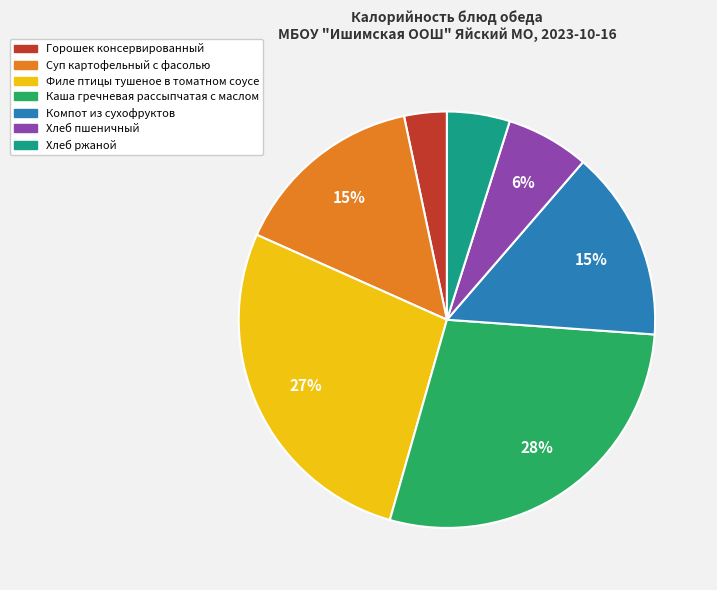

What is the ratio of the value at Горошек консервированный to the value at Хлеб пшеничный?

0.5